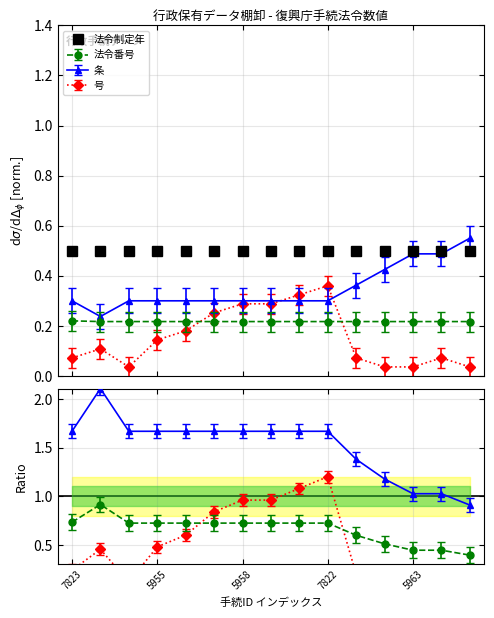

Is the value of col_11 (号) at 5955 greater than the value of col_7 (法令番号) at 5958?

No